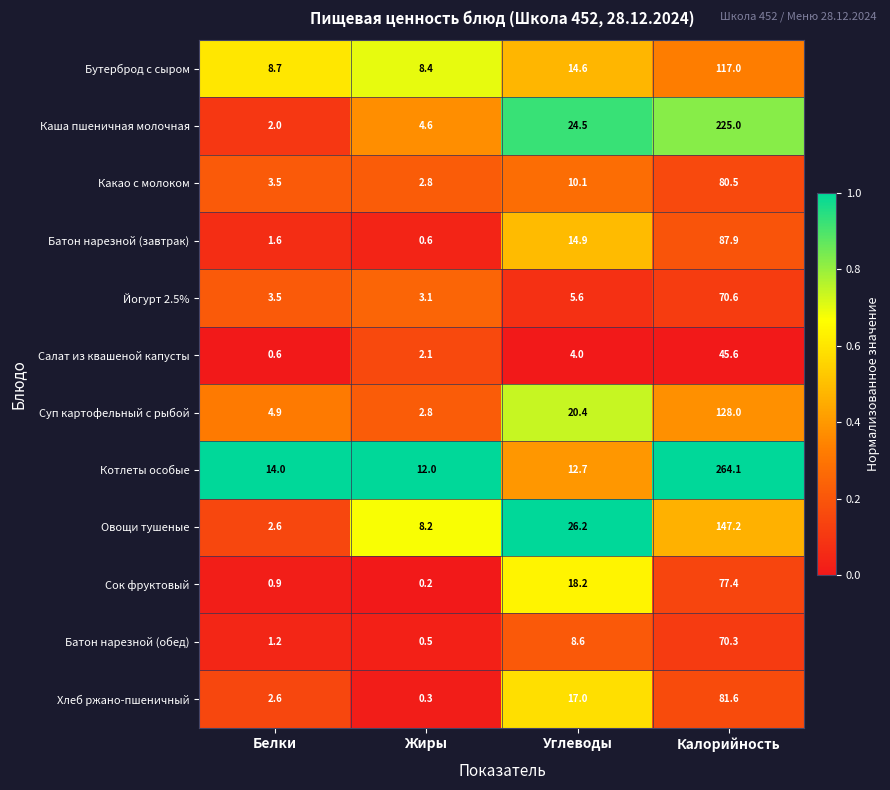

Where is Суп картофельный с рыбой nearest to the value 65?

Углеводы